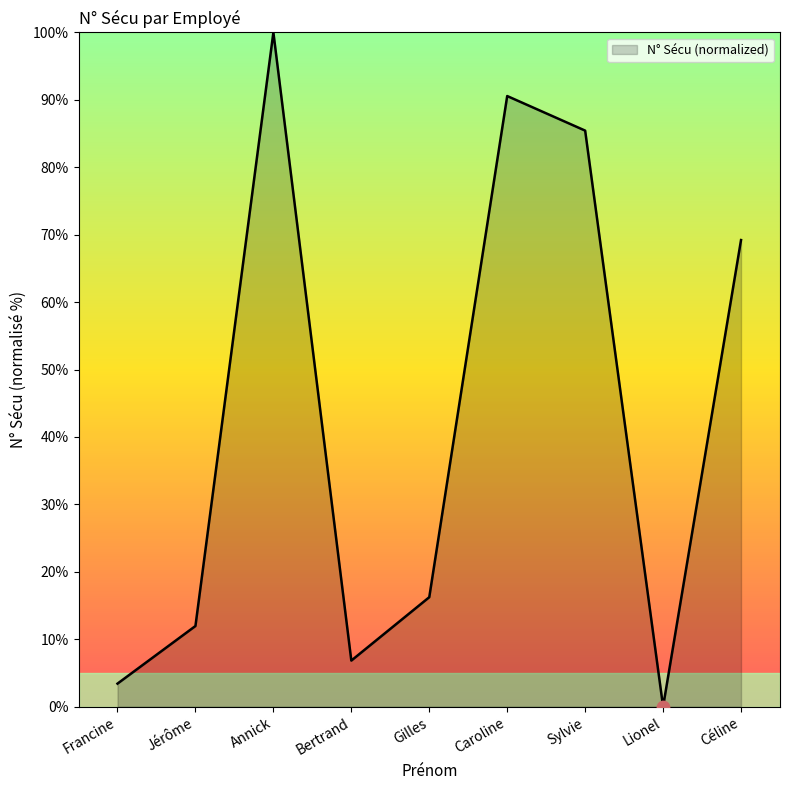

What is the change in value from Francine to Jérôme?

+8.5